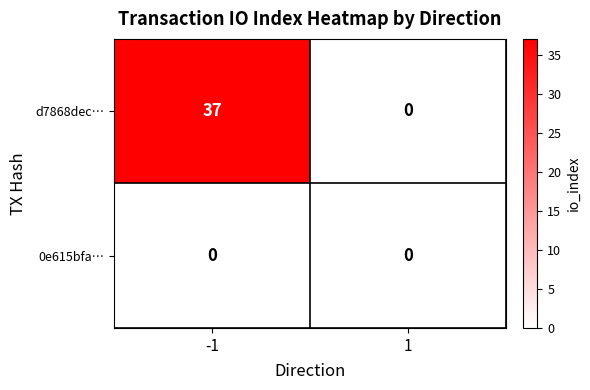

Read the d7868dec… value at -1, to the nearest 10.

40